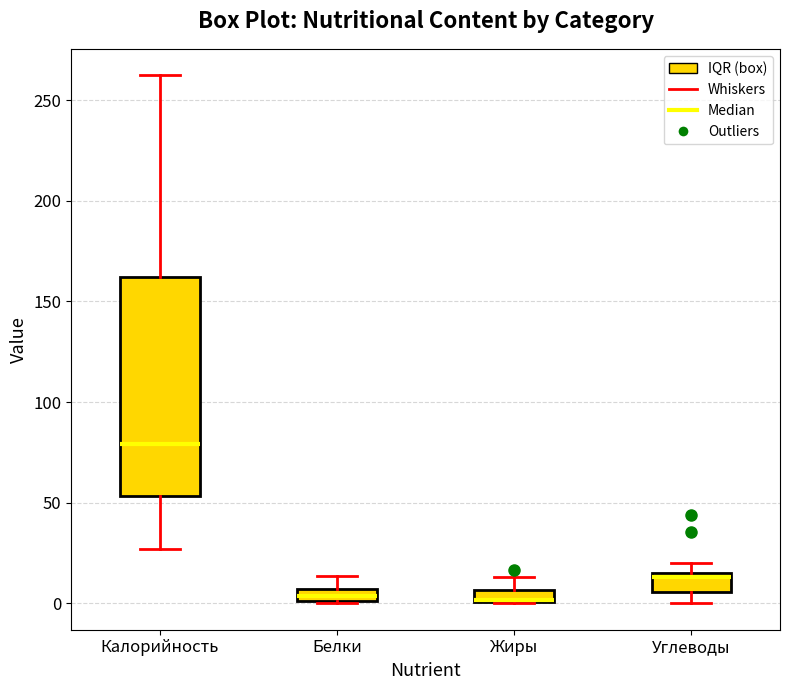

Where is the lower edge of the box for Жиры on the y-axis? The values are not printed on the chart, so give them approximately, as read against the axis.

0